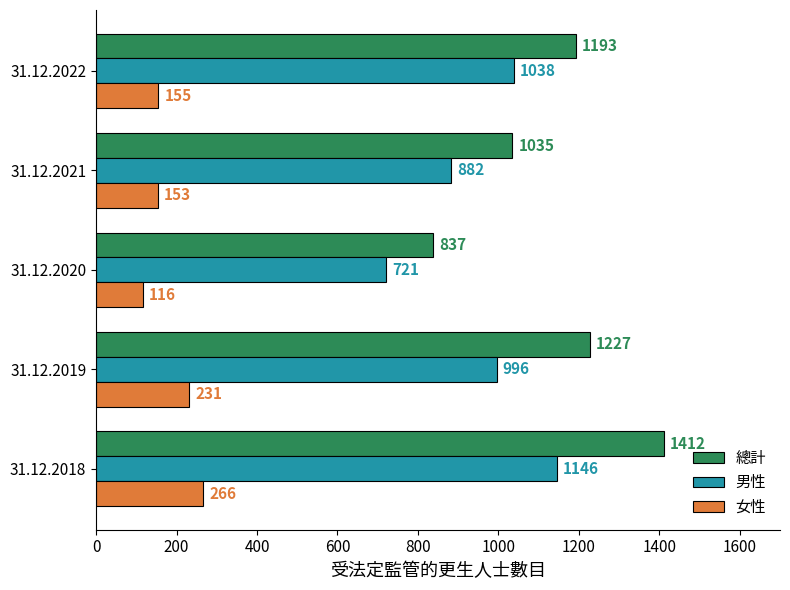

How many data points in 男性 are less than 996?

2